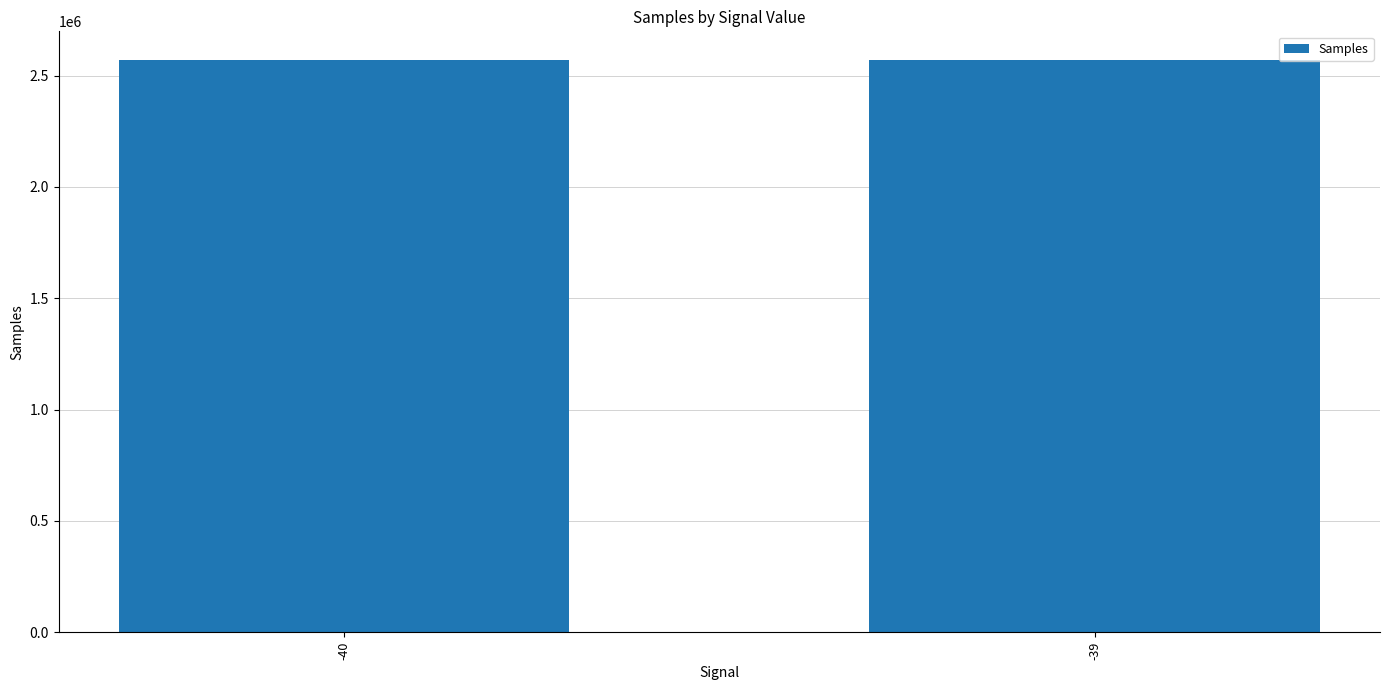

What is the change in value from -40 to -39?

+571